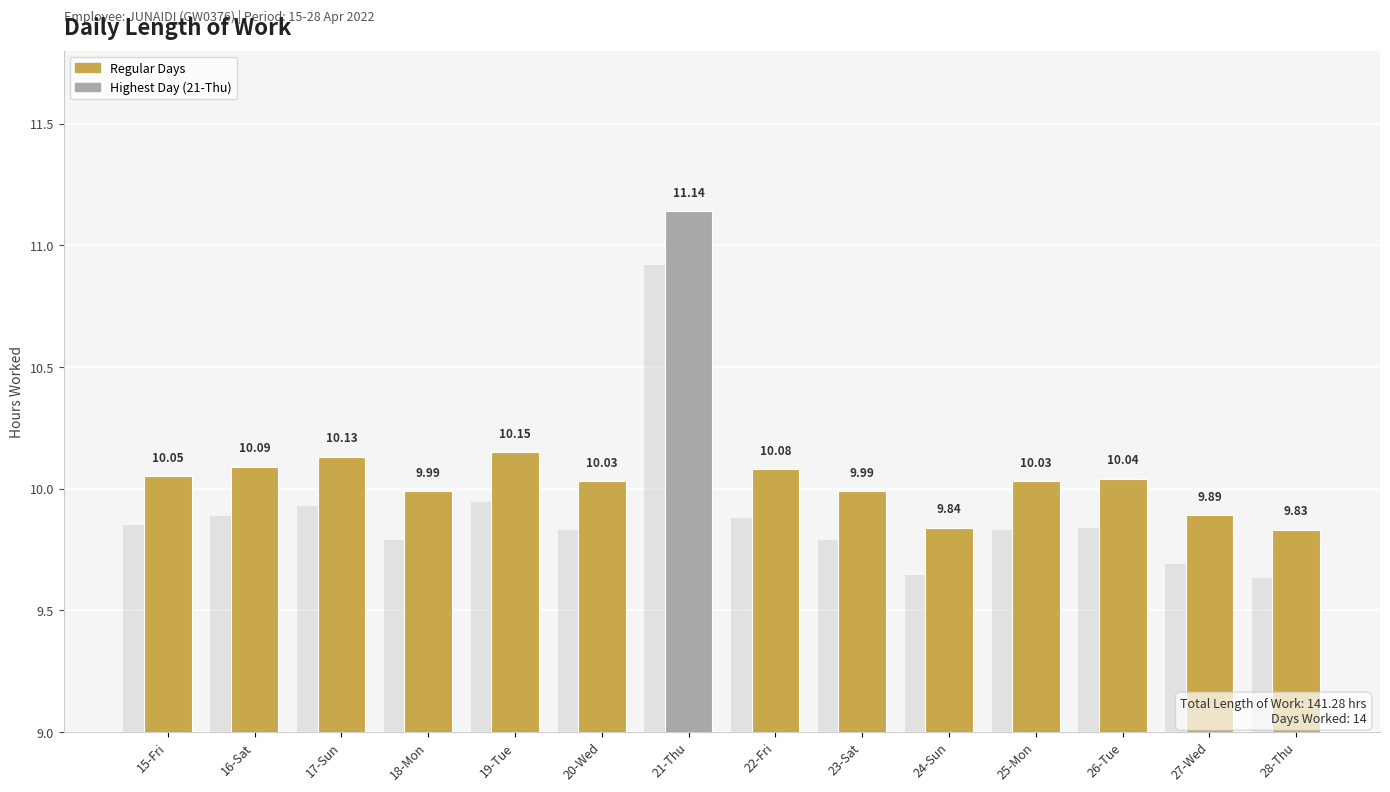

What is the maximum value shown in the chart?

11.1